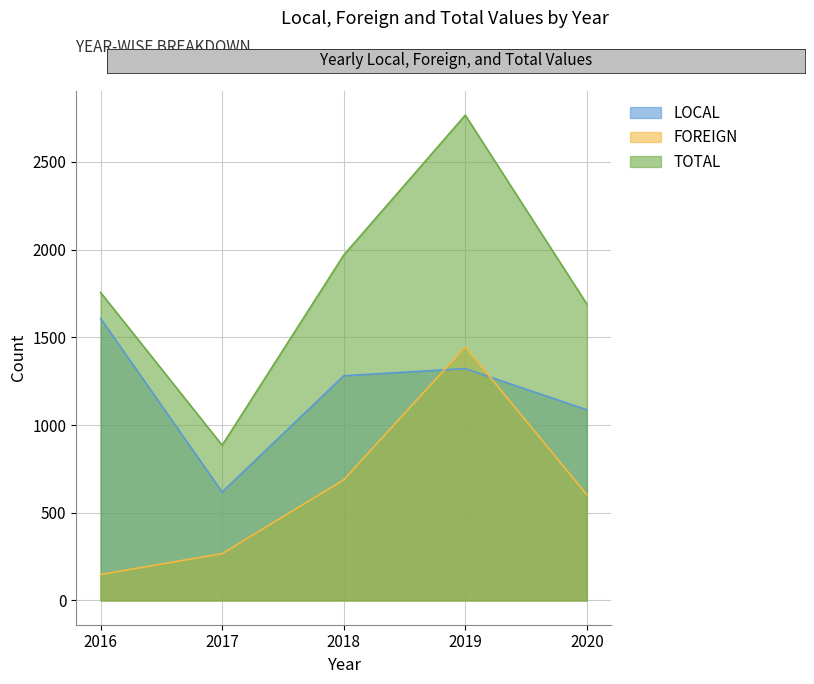

Is the value of LOCAL at 2016 greater than the value of FOREIGN at 2017?

Yes